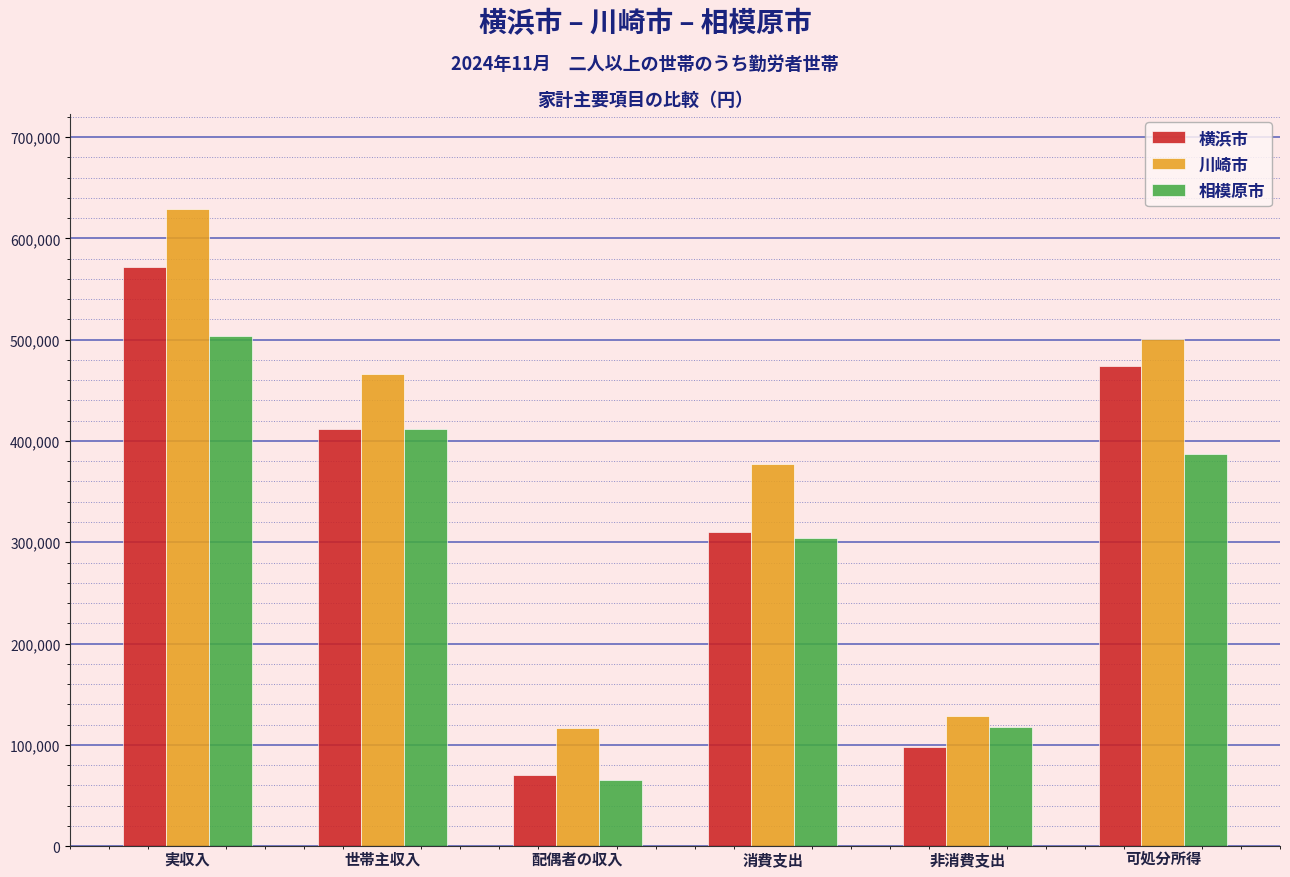

Reading left to right, transcribe all the data shown in this chart.

横浜市: 実収入=571916	世帯主収入=412230	配偶者の収入=70555	消費支出=310401	非消費支出=97486	可処分所得=474430
川崎市: 実収入=628493	世帯主収入=466329	配偶者の収入=116556	消費支出=377664	非消費支出=128232	可処分所得=500261
相模原市: 実収入=504033	世帯主収入=412216	配偶者の収入=65609	消費支出=304237	非消費支出=117229	可処分所得=386804